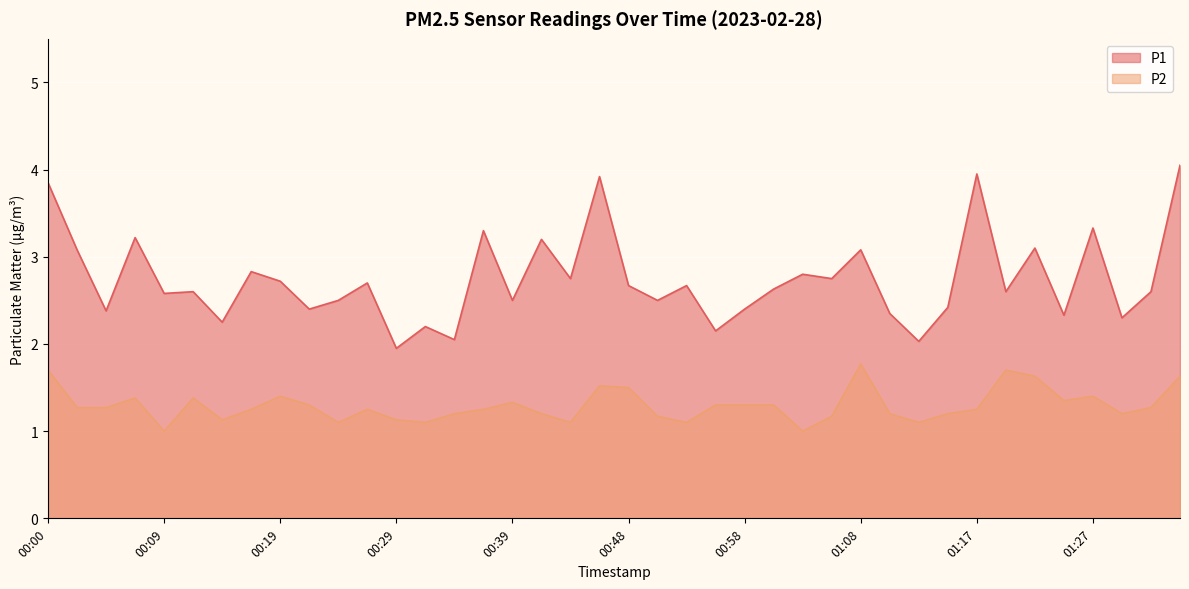

List the series in order of their peak value, highest first.

P1, P2